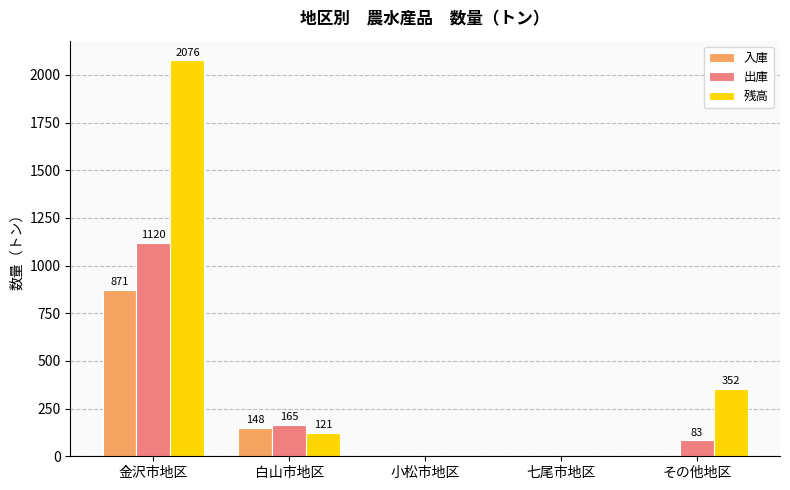

What is the spread (max minus min) of values at その他地区?

352